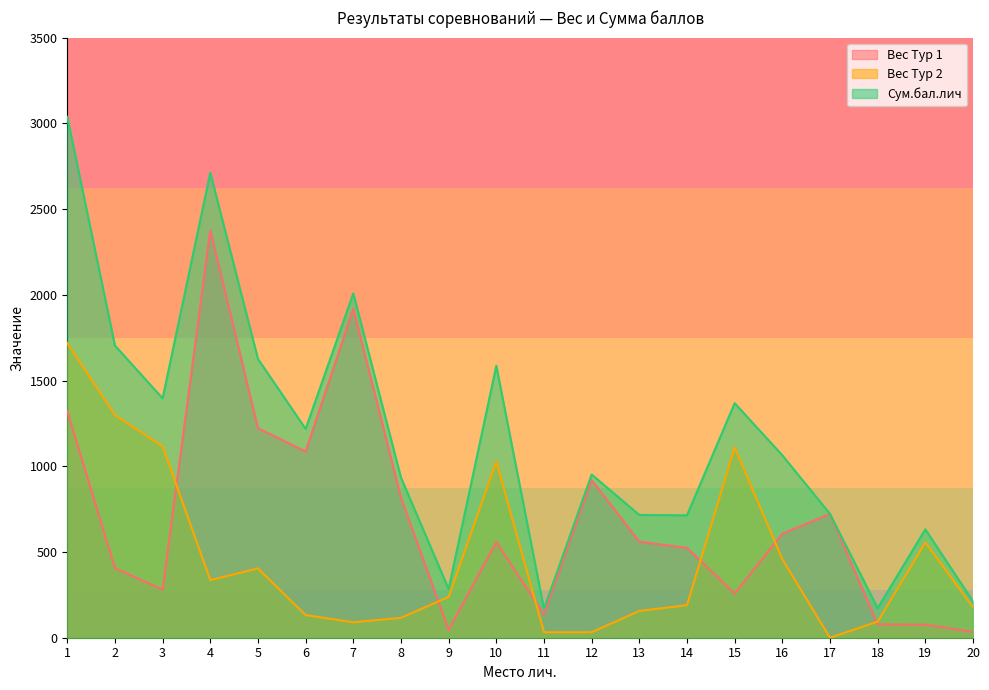

How many values in the Вес Тур 2 series are below 238?

10